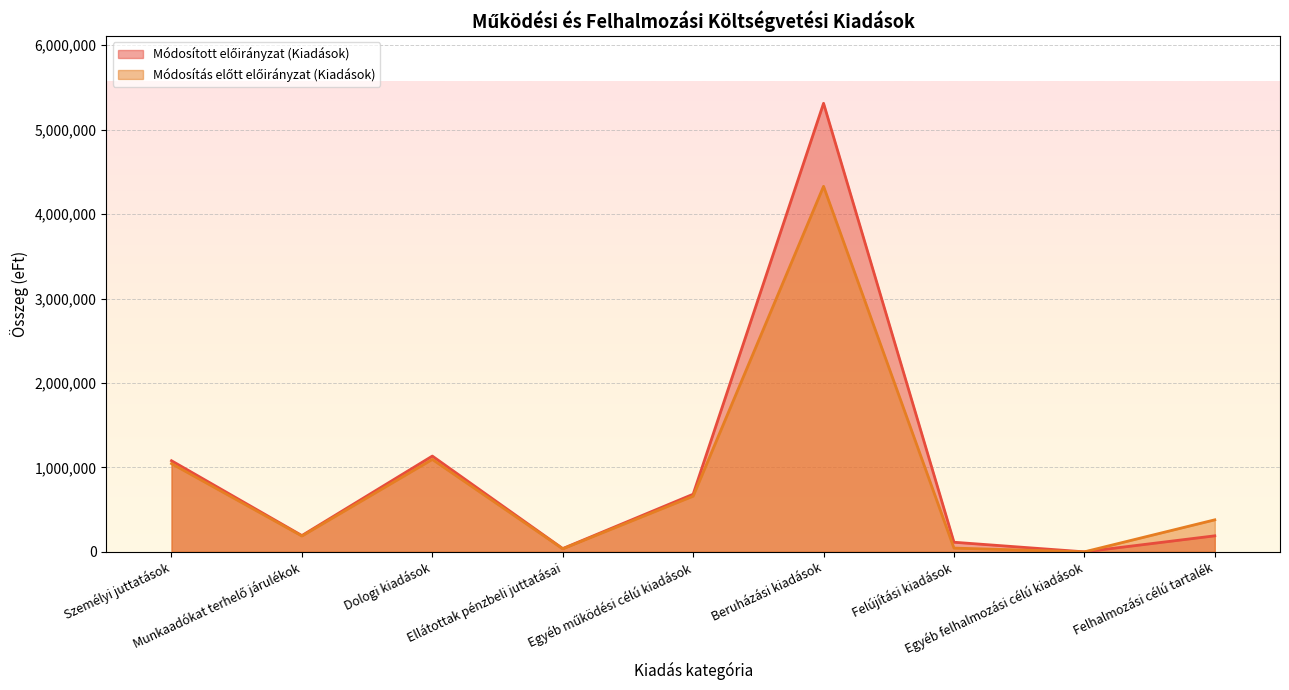

True or false: Módosítás előtt előirányzat (Kiadások) has a value of 187497 at Munkaadókat terhelő járulékok.

True